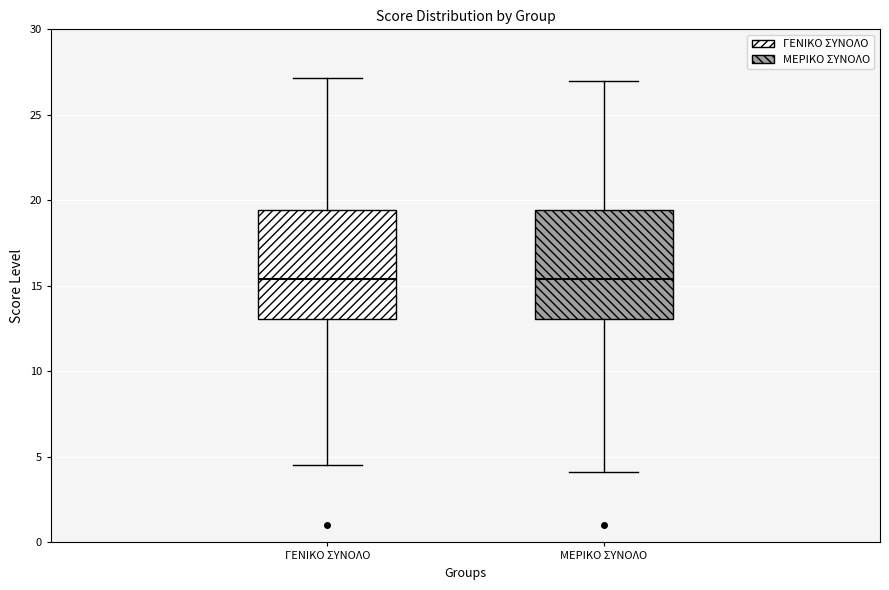

Where does the upper whisker of the box for ΓΕΝΙΚΟ ΣΥΝΟΛΟ end on the y-axis? The values are not printed on the chart, so give them approximately, as read against the axis.

27.0